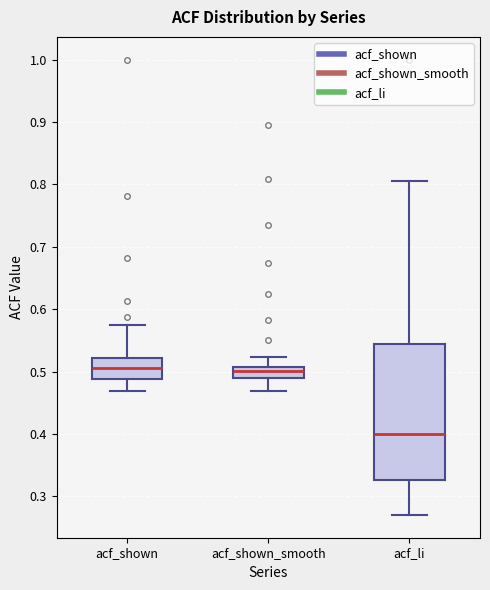

Where does the upper whisker of the box for acf_shown end on the y-axis? The values are not printed on the chart, so give them approximately, as read against the axis.

0.57